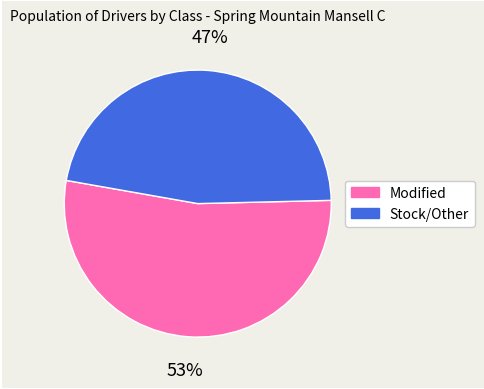

To the nearest percent, what is the difference between the largest and smallest slice percentages?

6%